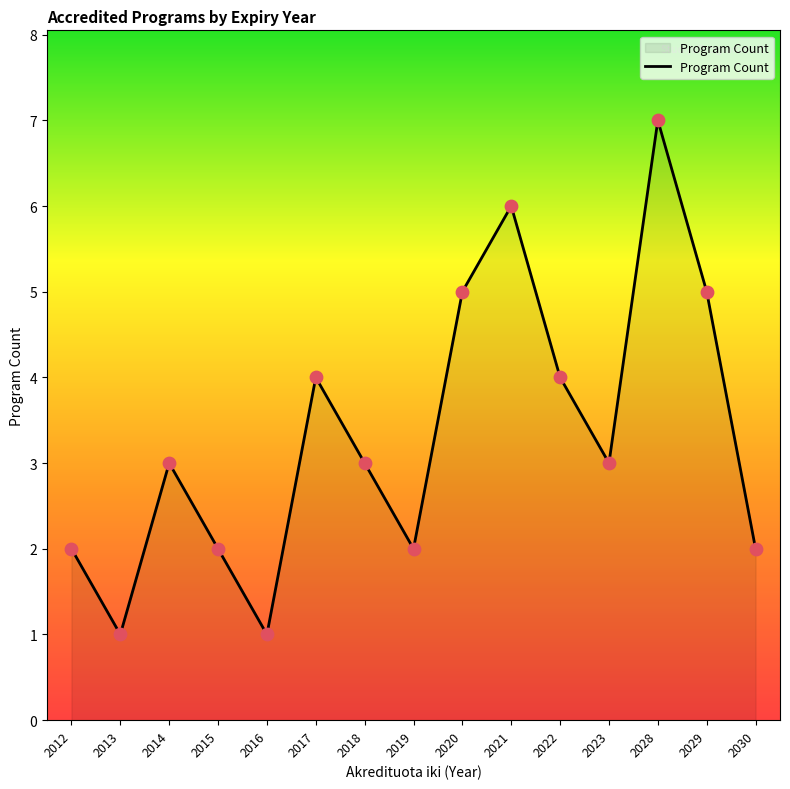

What is the ratio of the value at 2021 to the value at 2023?

2.0